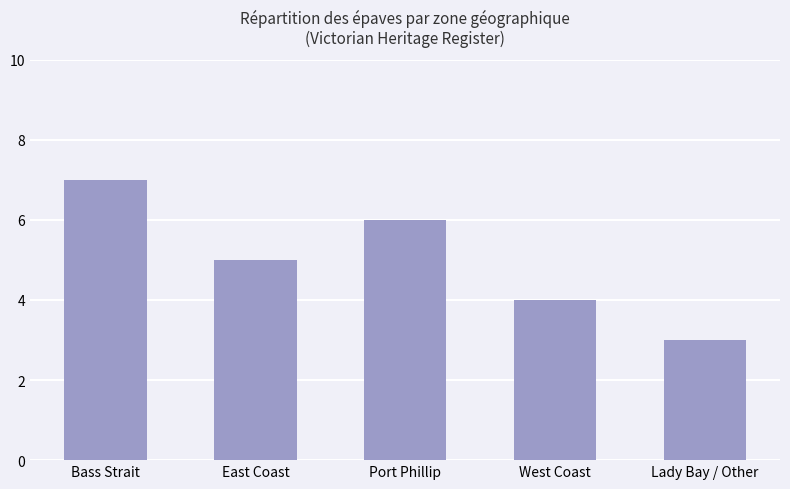

Where does the data first go above 5?

Bass Strait